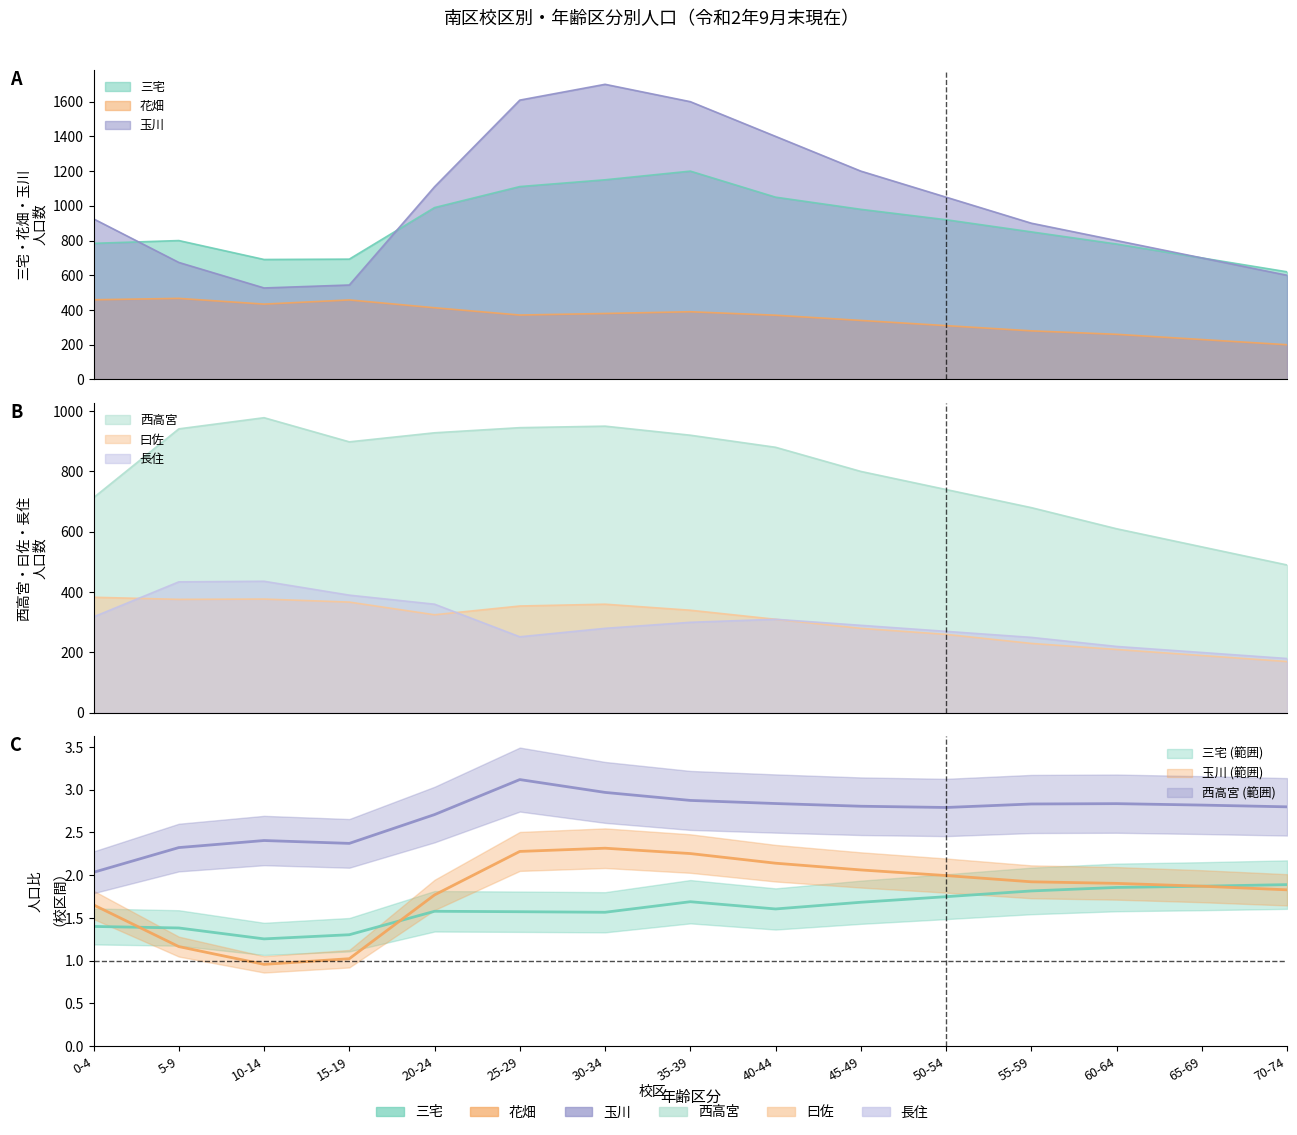

True or false: 西高宮 and 曰佐 intersect in this chart.

False